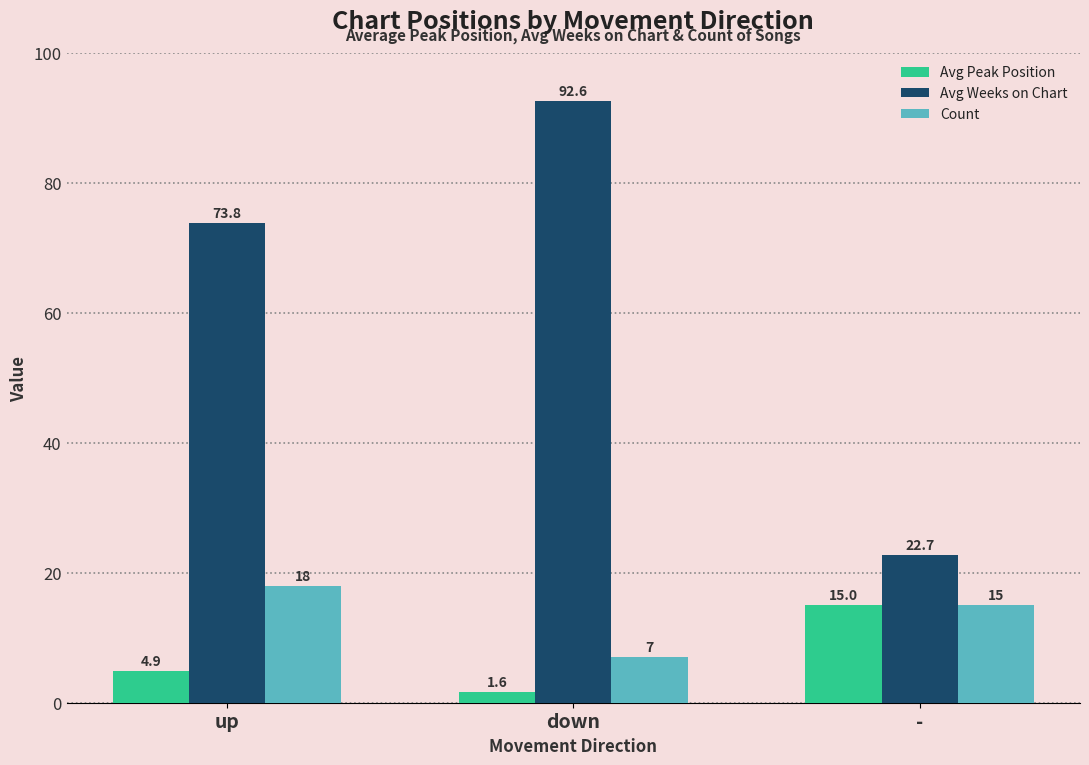

True or false: Avg Weeks on Chart has a value of 36.7 at up.

False